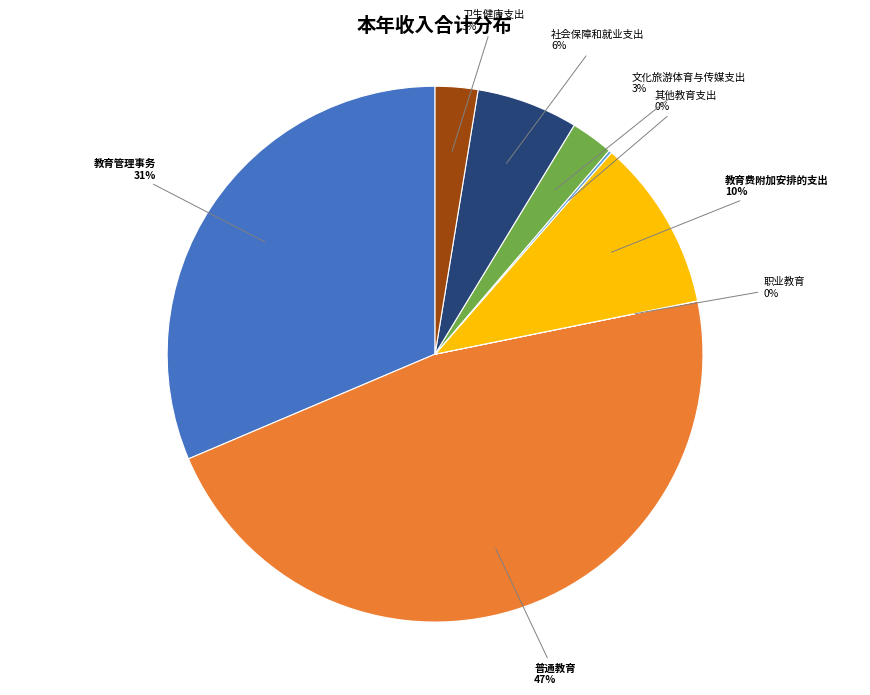

Do 卫生健康支出 and 教育费附加安排的支出 together represent more than half of the pie?

No